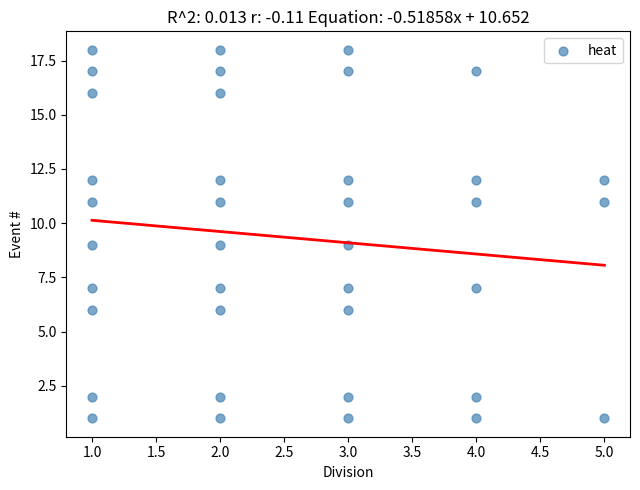

What is the range of X values (max minus min)?

4